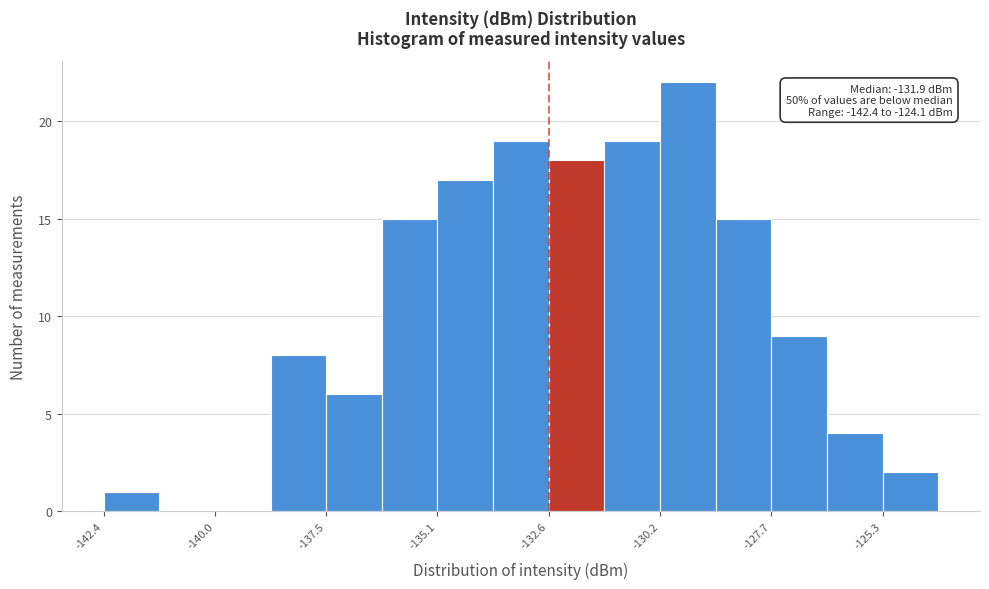

Read against the x-axis, roughly where is the centre of the tallest bar?

-129.5